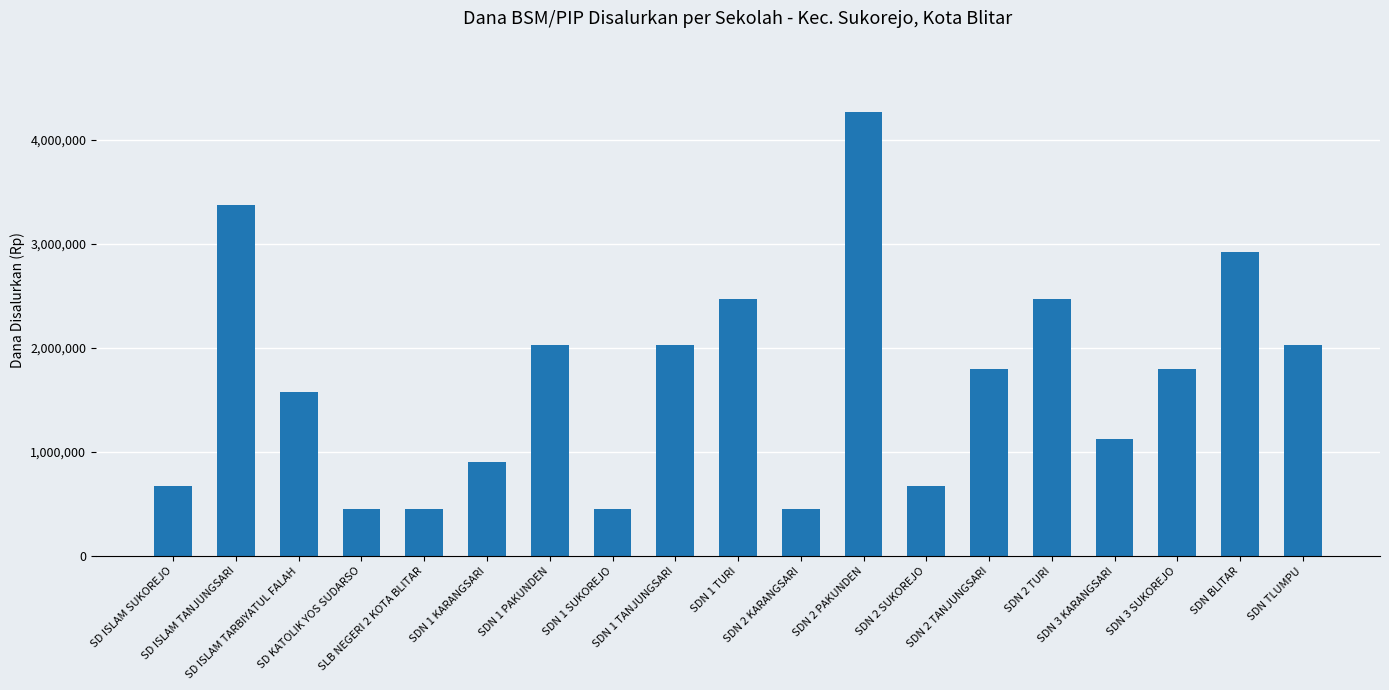

What is the approximate value at SDN 1 KARANGSARI, to the nearest 100?

900000